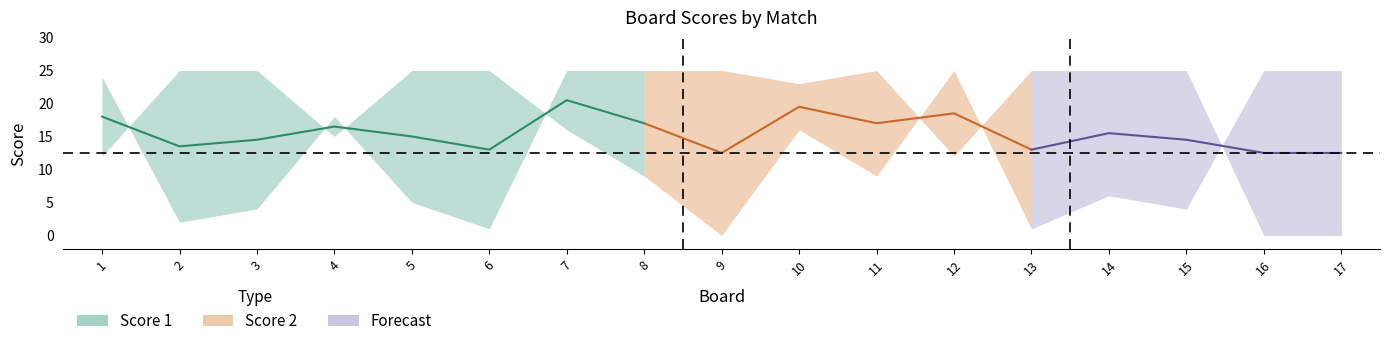

How many lines are shown in the chart?

2